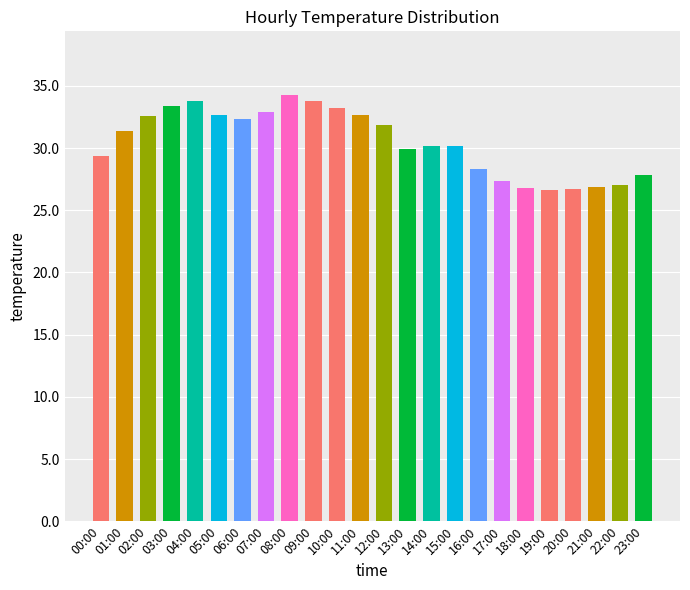

True or false: the data shows 32.7 at 05:00.

True